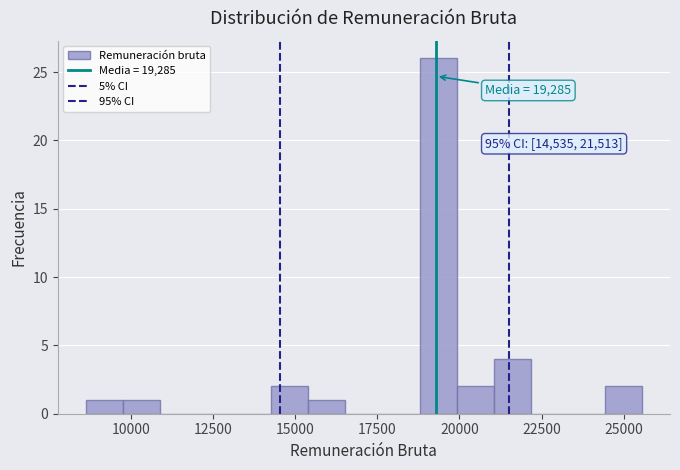

Around what value on the x-axis is the tallest bar? Give the approximate position of its centre, as read against the axis.

19500